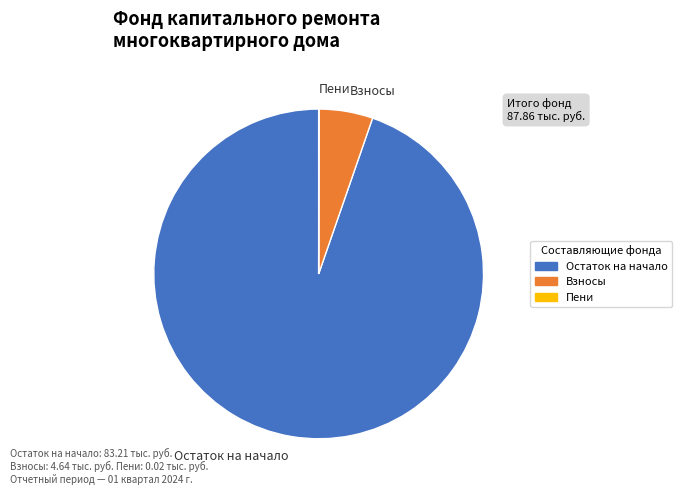

True or false: Взносы accounts for 5% of the total.

True